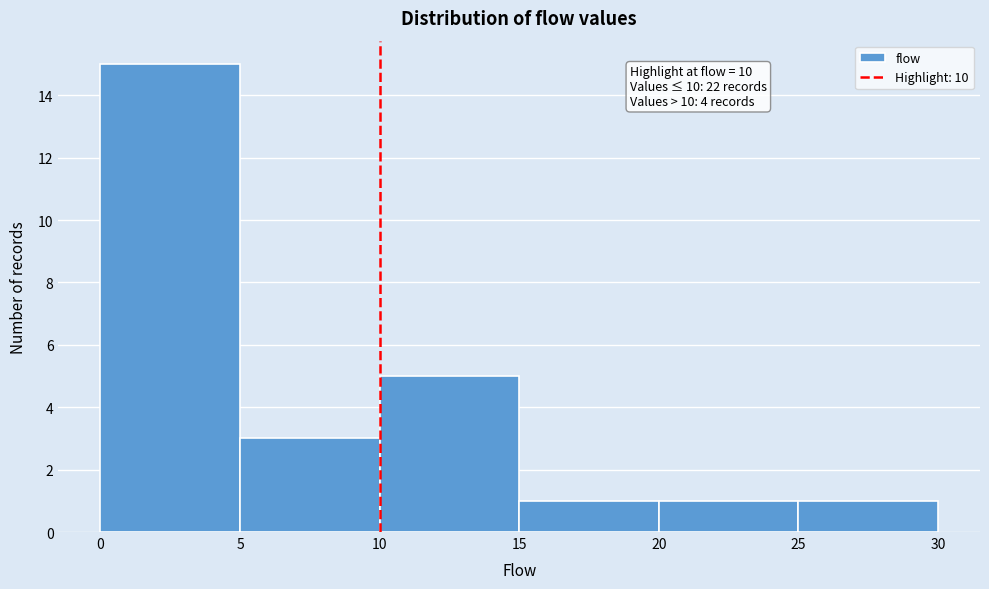

Which range on the x-axis has the tallest bar?

0 to 5